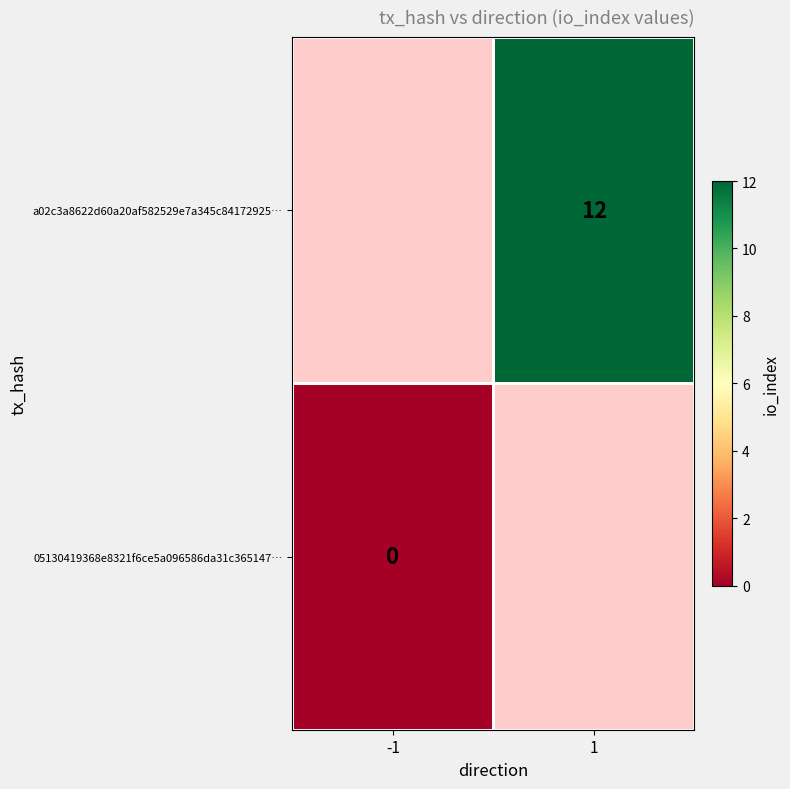

The value of a02c3a8622d60a20af582529e7a345c84172925… at 1 is 7. True or false?

False